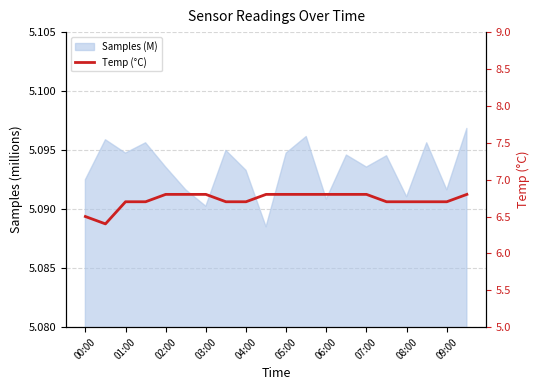

Where is the first local minimum?

01:00